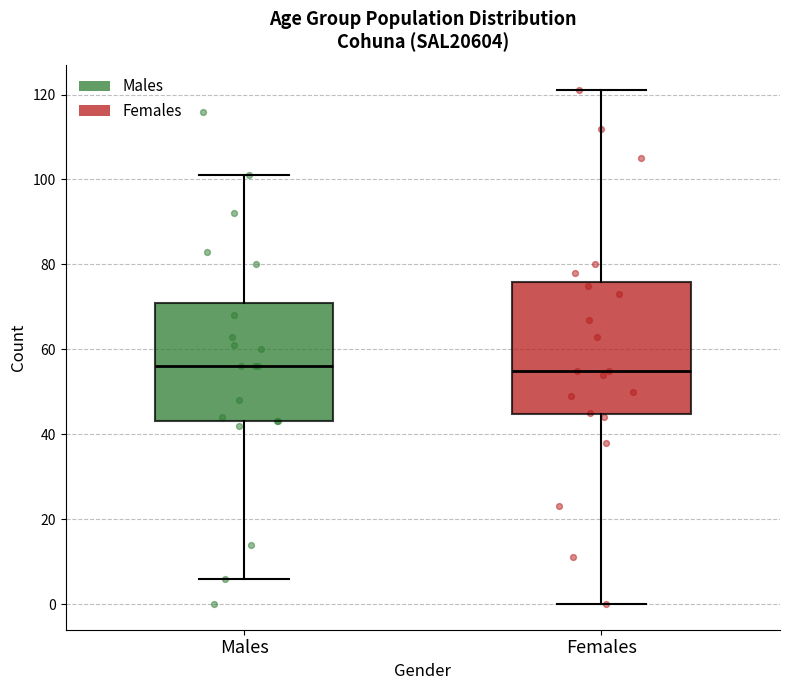

Reading left to right, transcribe this box plot: for each box, give where its median line is, the range the box spans, and where its two whiskers end, as read against the y-axis. The values are not printed on the chart, so give them approximately, as read against the axis.

Males: median 56, box 44 to 72, whiskers 6 to 102
Females: median 56, box 44 to 76, whiskers 0 to 122